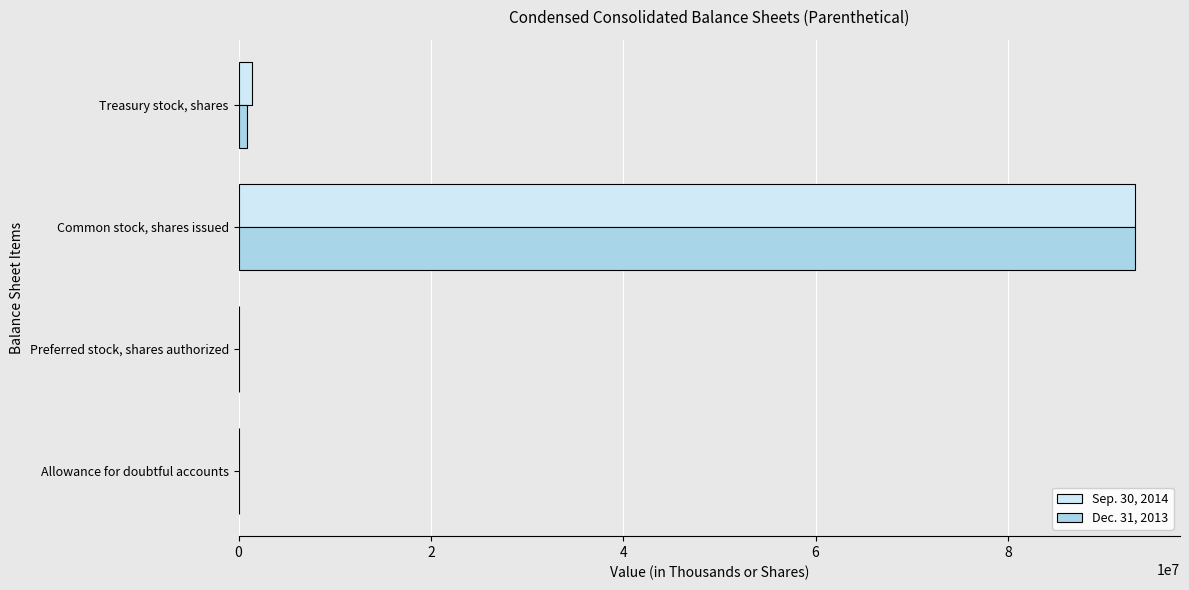

How many distinct data groups are displayed?

2